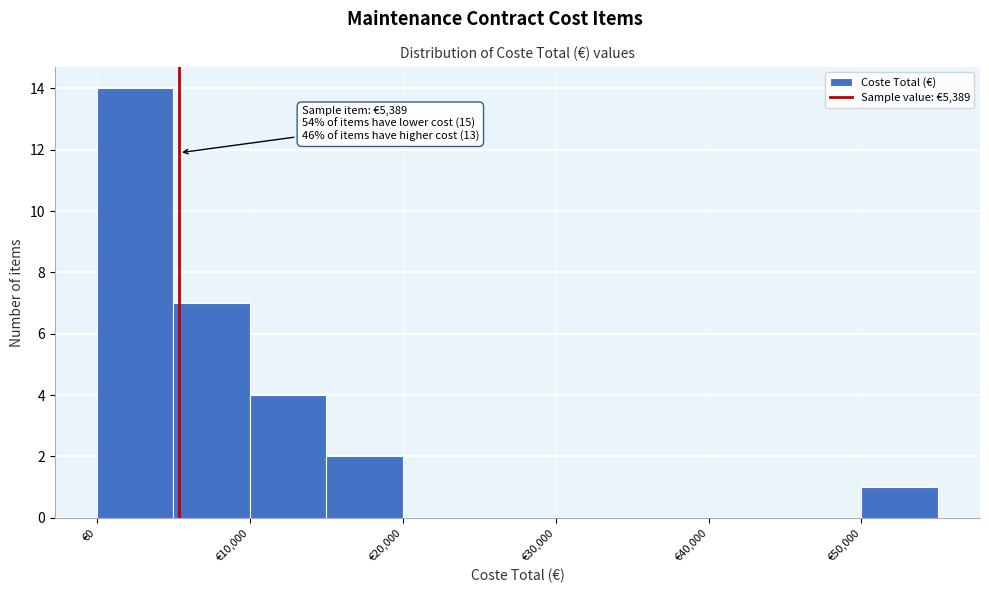

Over which range of the x-axis is the bar tallest?

0 to 5000